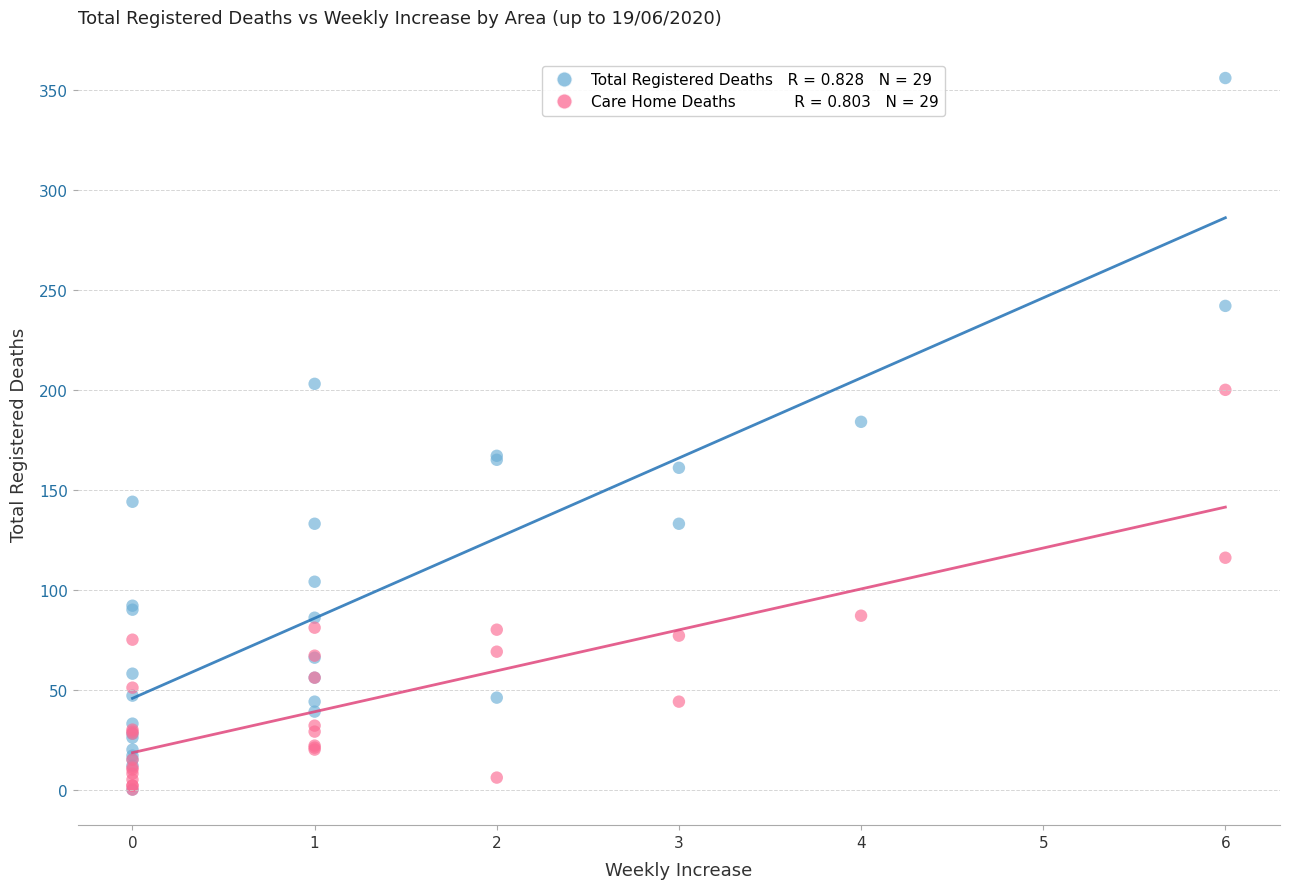

Across all series, what Y value is closest to 178?

184